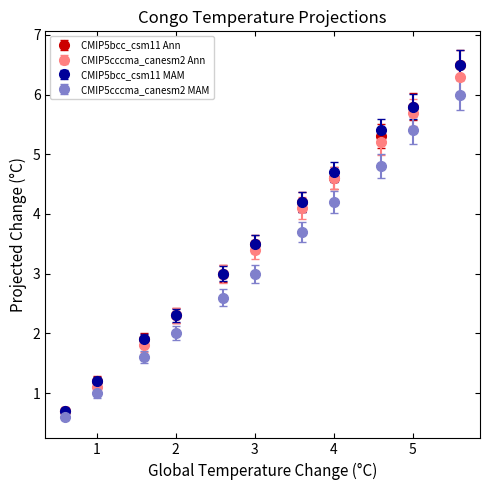

At how many categories does at least one series exceed 5?

3